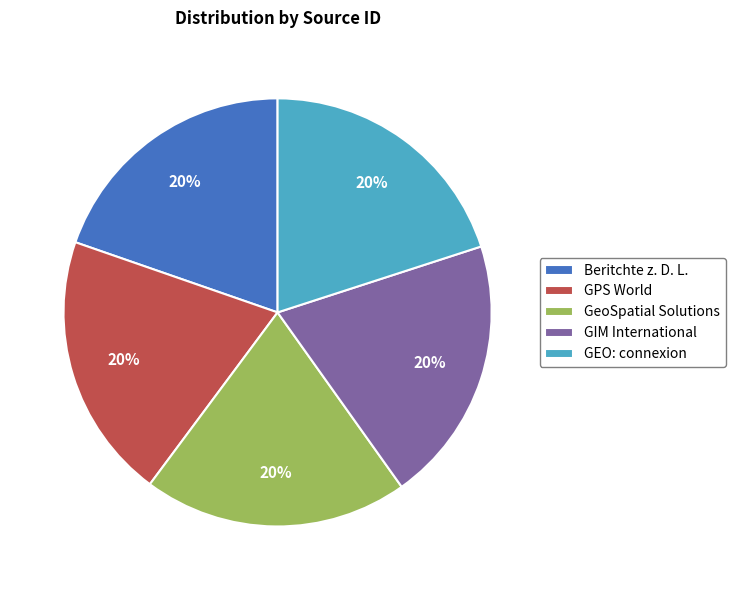

True or false: GeoSpatial Solutions accounts for 14% of the total.

False